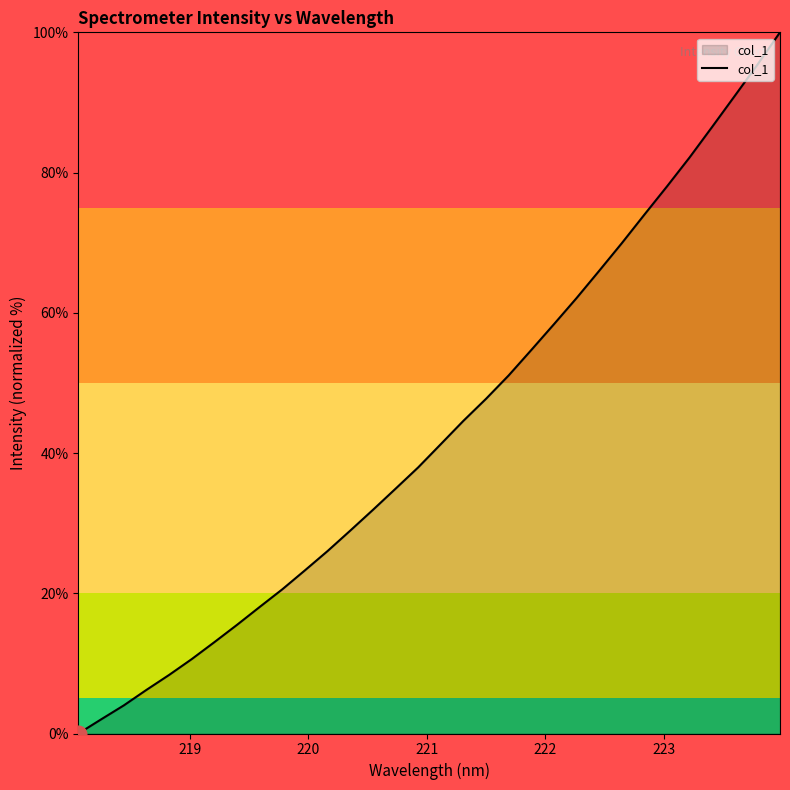

What is the maximum value shown in the chart?

100.0